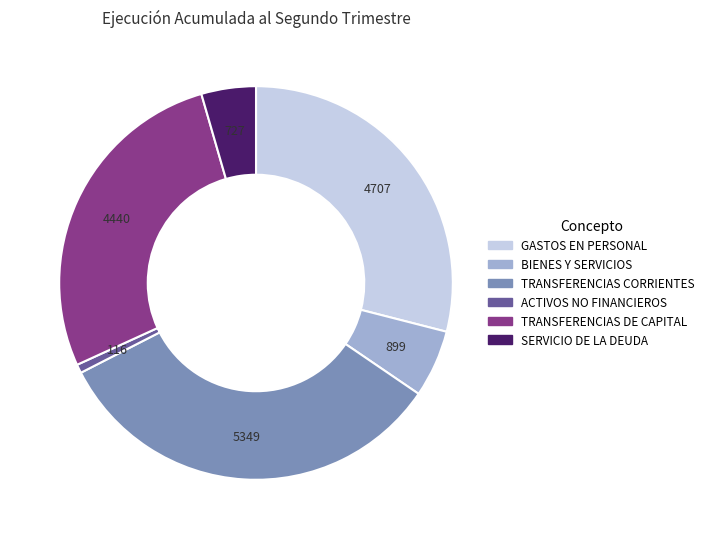

Does any single category account for the majority?

No